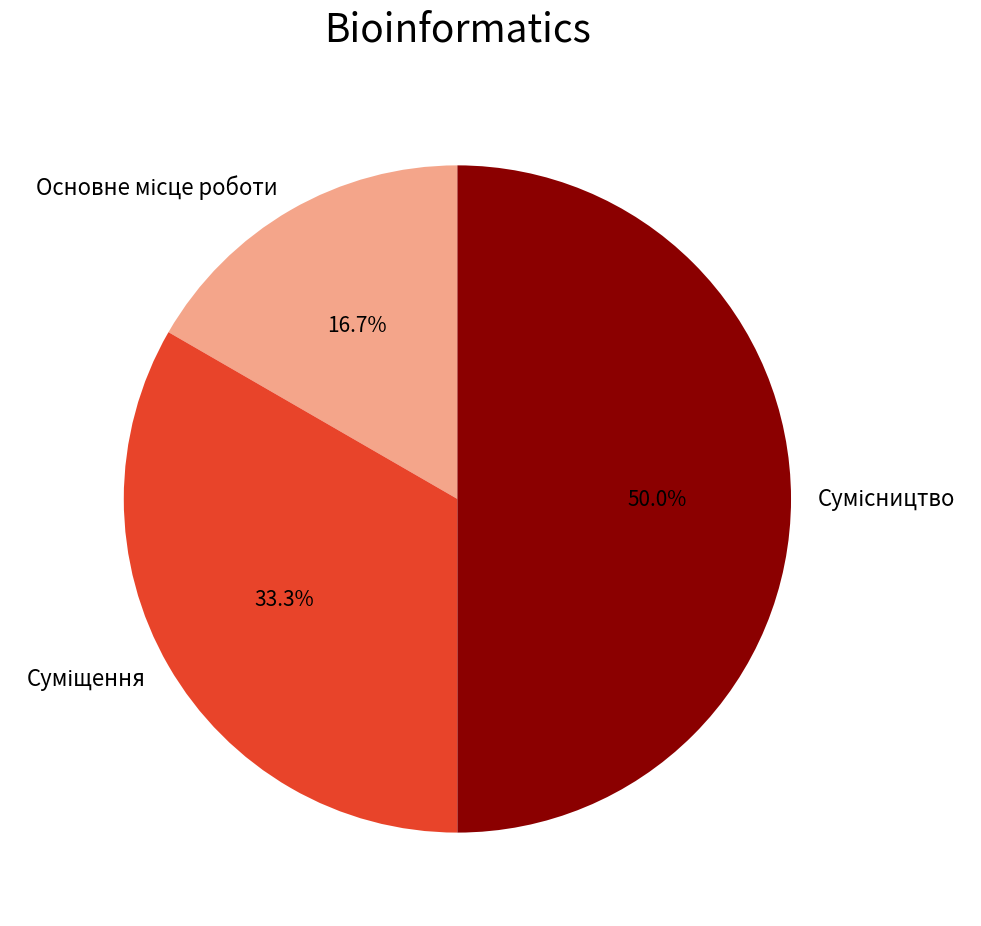

Is there any slice that represents more than half of the pie?

No